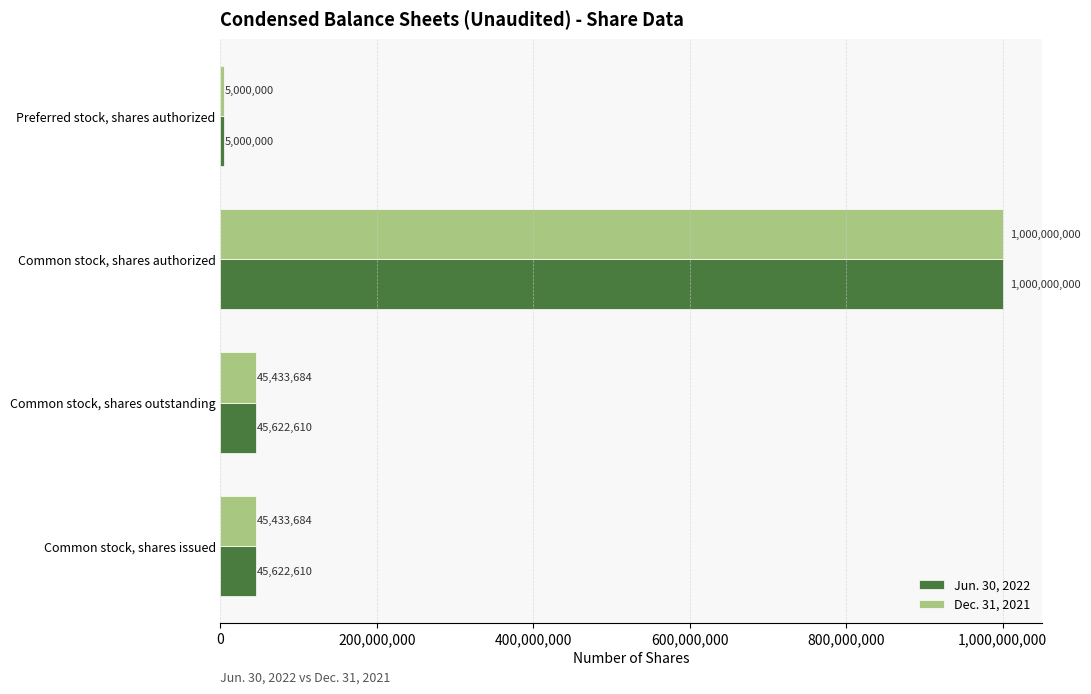

Is the value of Dec. 31, 2021 at Common stock, shares authorized greater than the value of Jun. 30, 2022 at Common stock, shares issued?

Yes